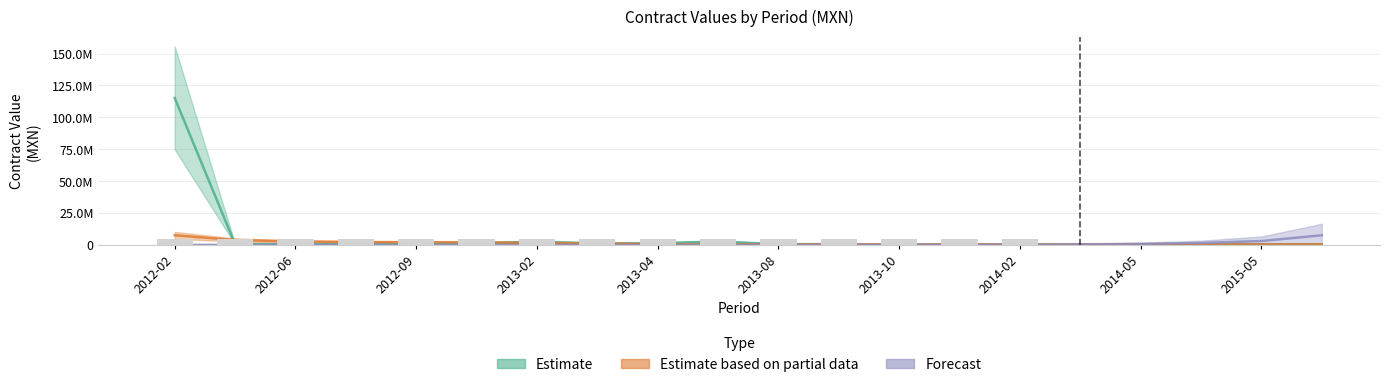

What is the difference between the second highest and minimum values in the Forecast series?

3000000.0